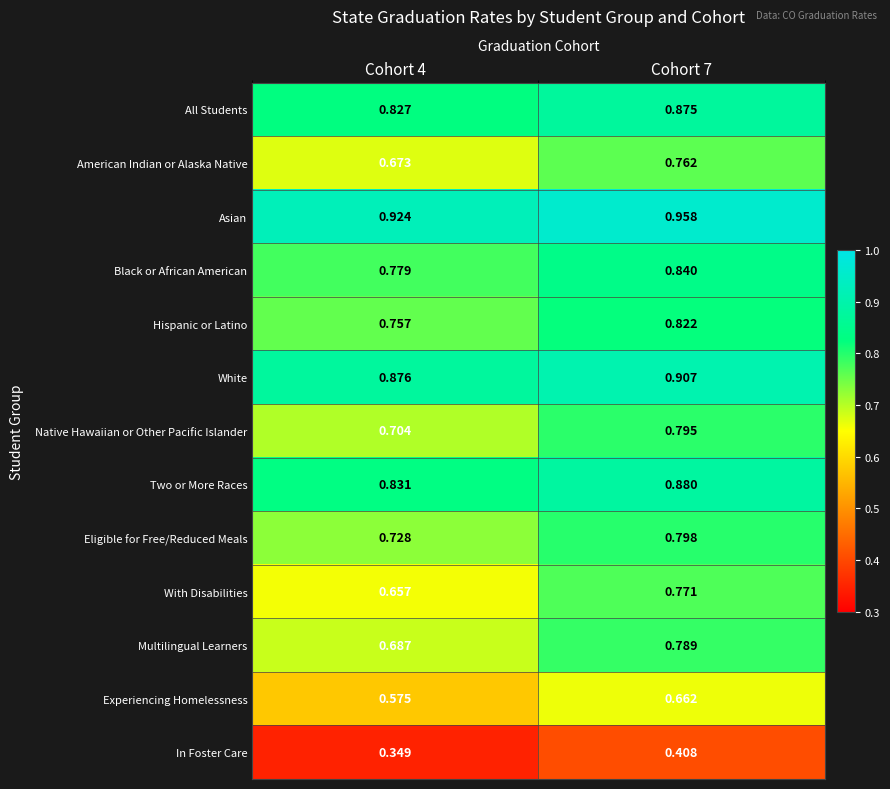

Which series changed the most between Cohort 4 and Cohort 7?

With Disabilities